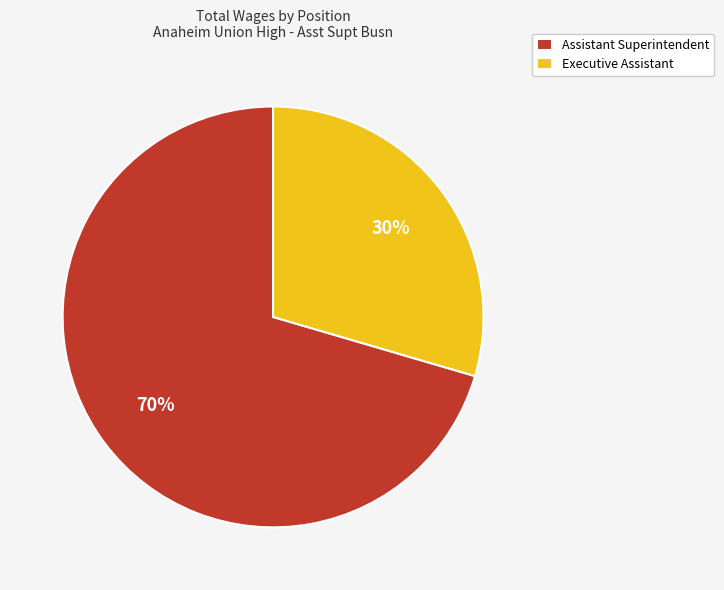

The Executive Assistant slice represents 39% of the pie. True or false?

False